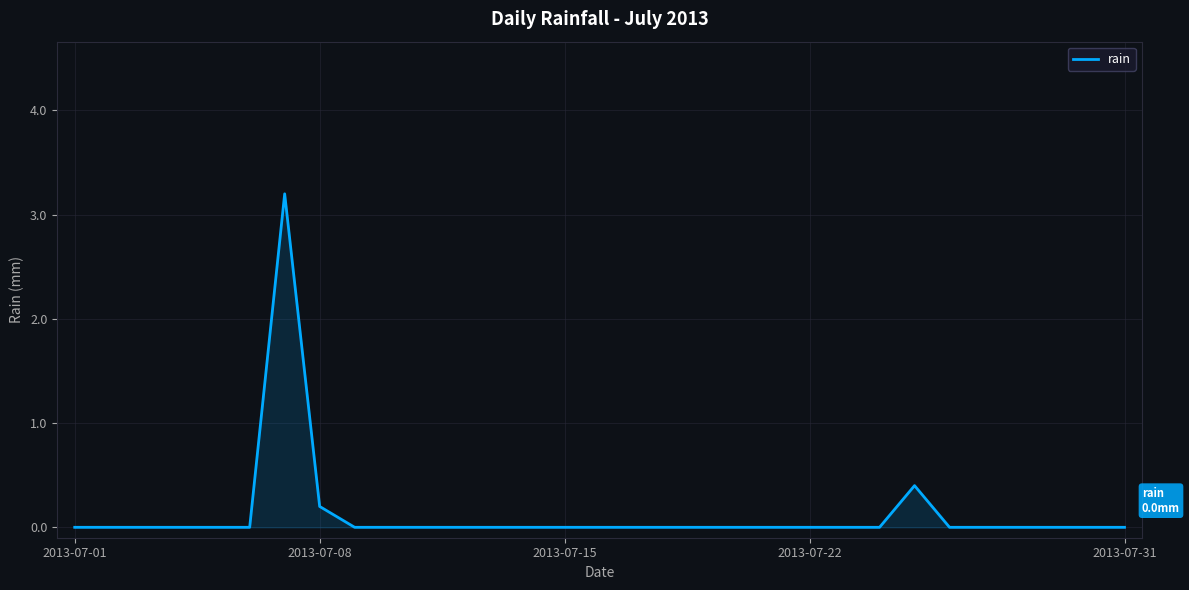

What is the difference between the maximum and minimum values?

3.2